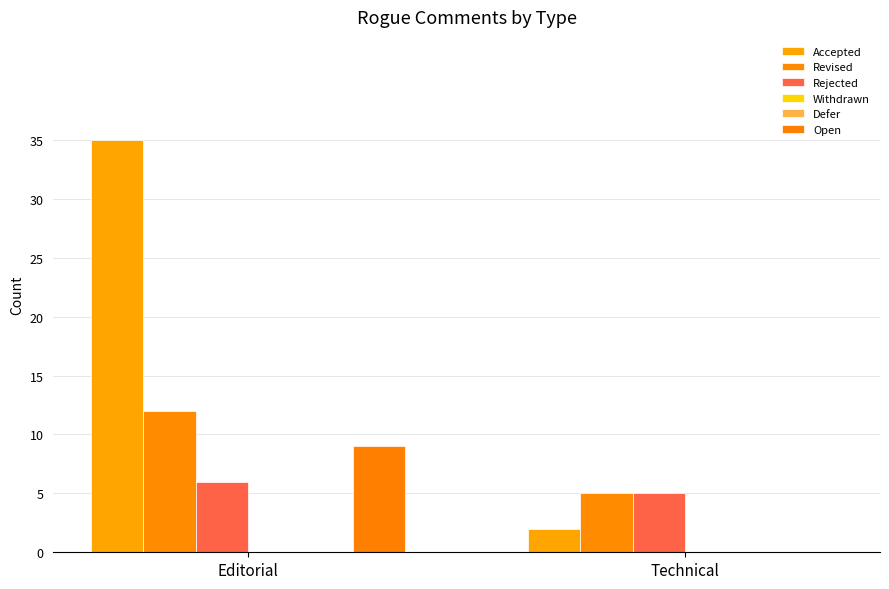

Reading left to right, transcribe all the data shown in this chart.

Accepted: Editorial=35	Technical=2
Revised: Editorial=12	Technical=5
Rejected: Editorial=6	Technical=5
Withdrawn: Editorial=0	Technical=0
Defer: Editorial=0	Technical=0
Open: Editorial=9	Technical=0